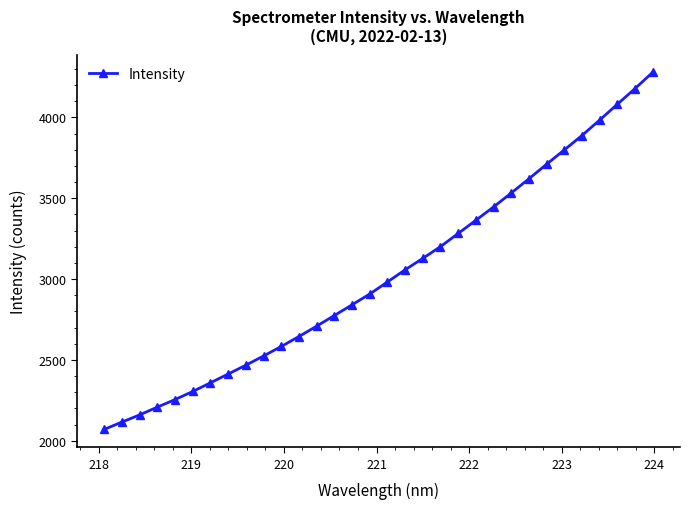

Reading left to right, what are all the values shown in this chart?

2069.7	2115.0	2159.3	2207.4	2254.2	2304.4	2357.9	2412.3	2466.9	2523.9	2582.7	2644.3	2708.4	2774.2	2840.5	2907.2	2981.5	3057.0	3127.6	3200.4	3281.8	3363.4	3445.9	3531.9	3619.9	3710.0	3798.3	3887.7	3983.0	4080.7	4177.7	4278.2